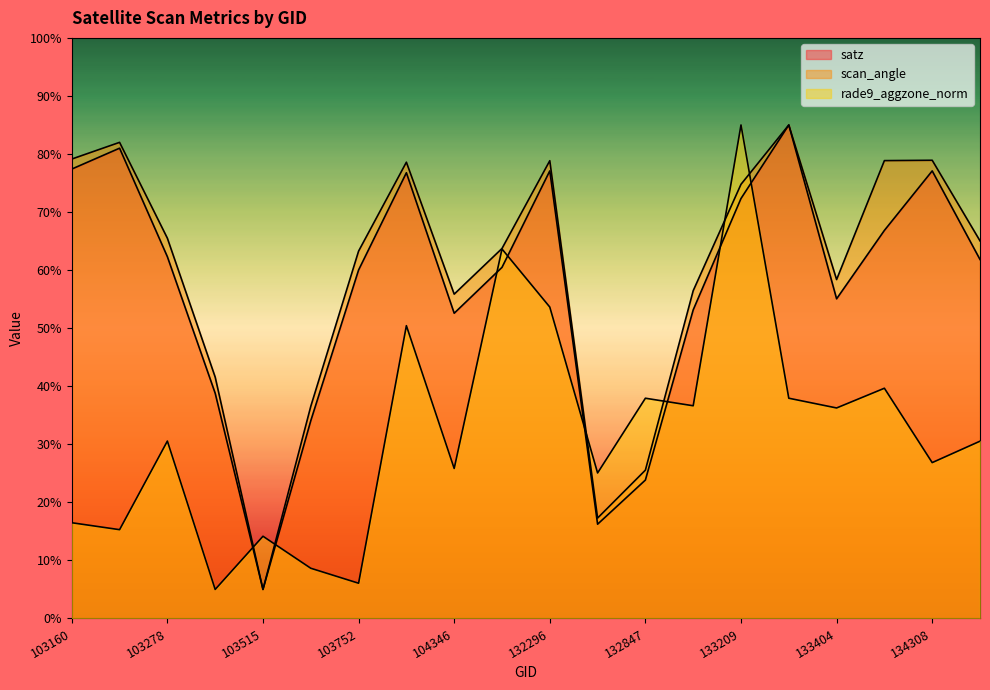

Is it true that rade9_aggzone_norm equals 48.2 at 133027?

False